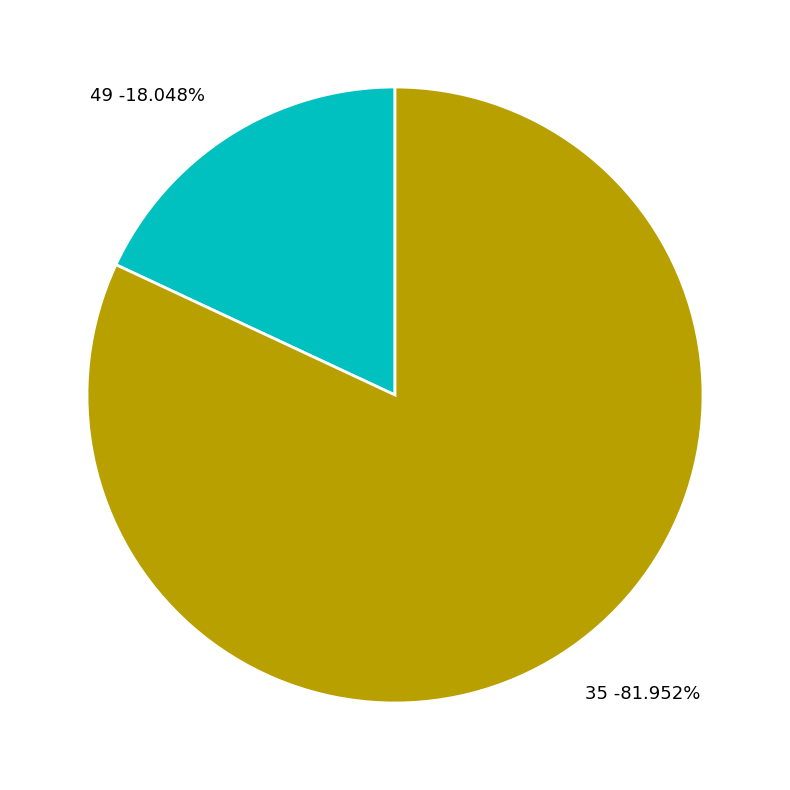

Does any single category account for the majority?

Yes